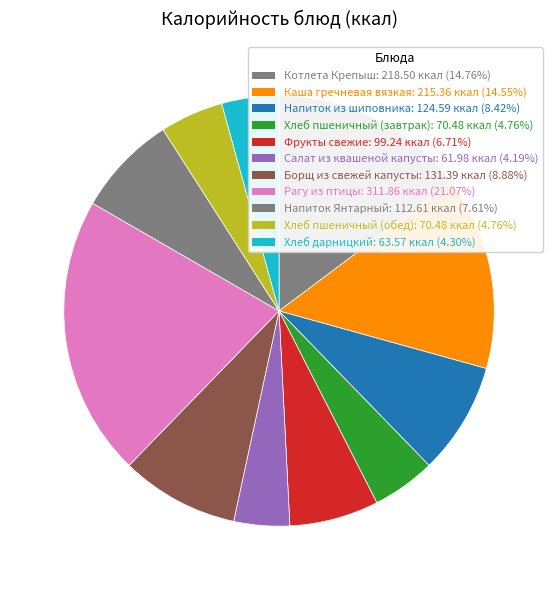

Count the number of slices in the pie.

11